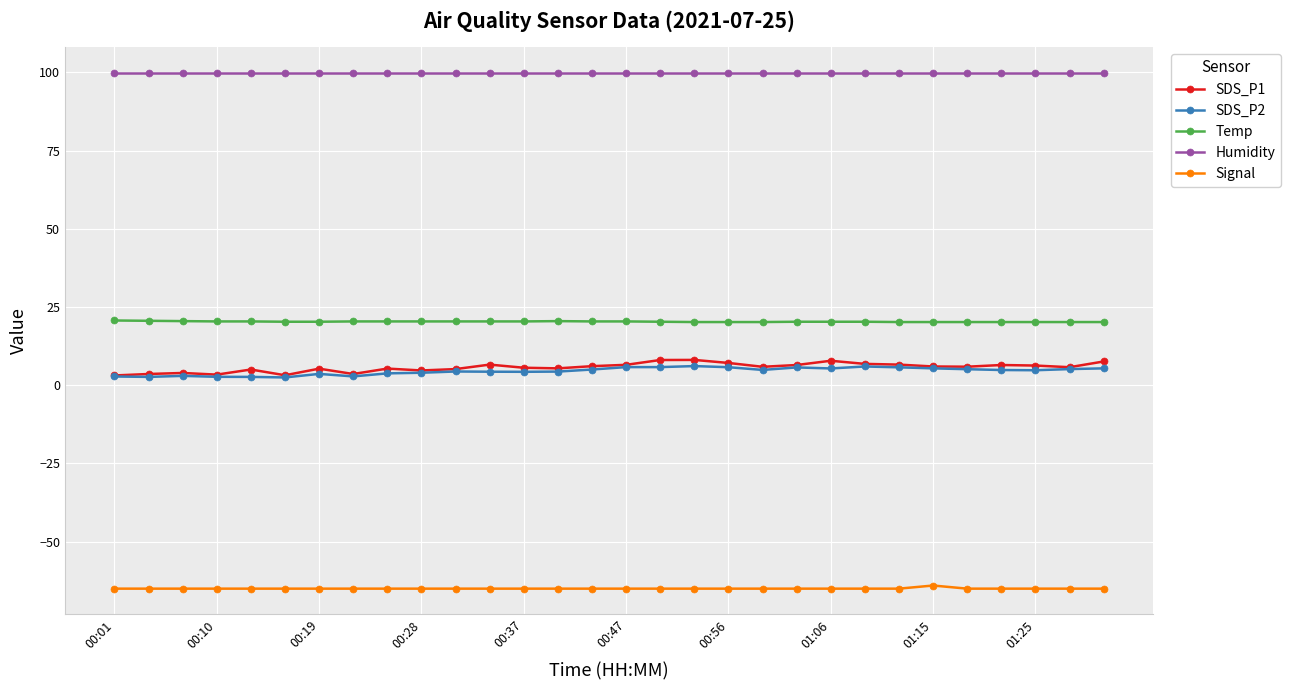

What is the maximum value shown in the chart?

99.9